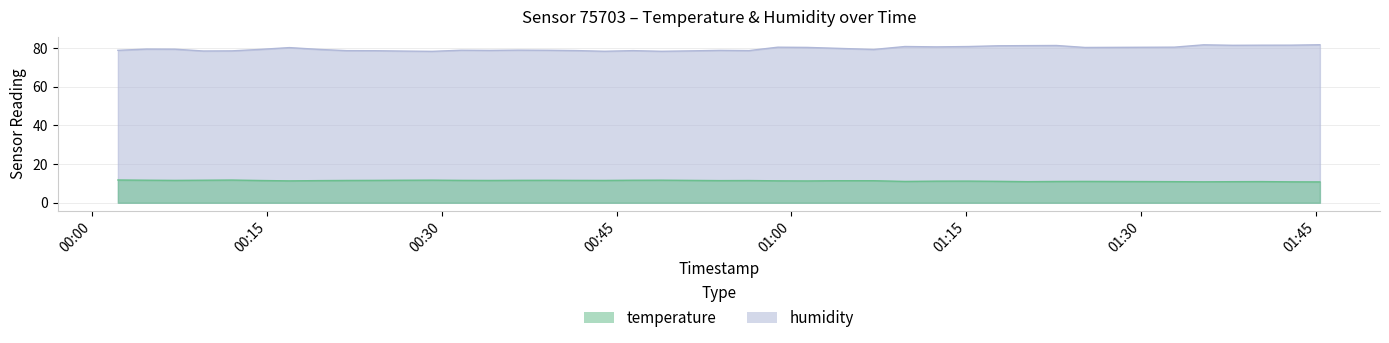

At which label does humidity reach its minimum?

2023-05-14T00:29:11